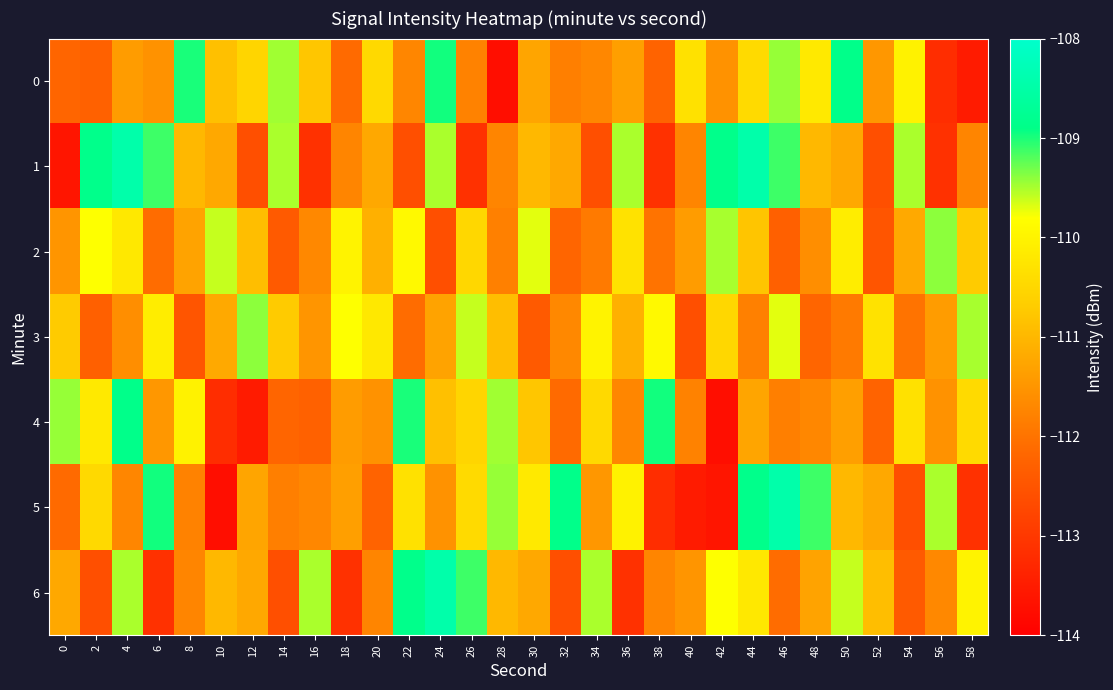

Which category has the lowest value across all series?

28